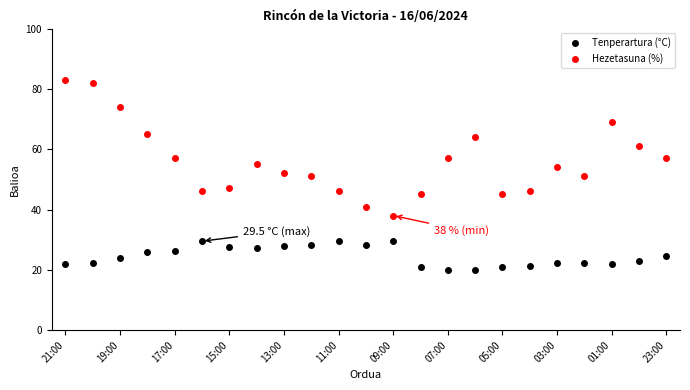

True or false: Tenperartura (°C) has more than 2 points higher than both neighbors.

True